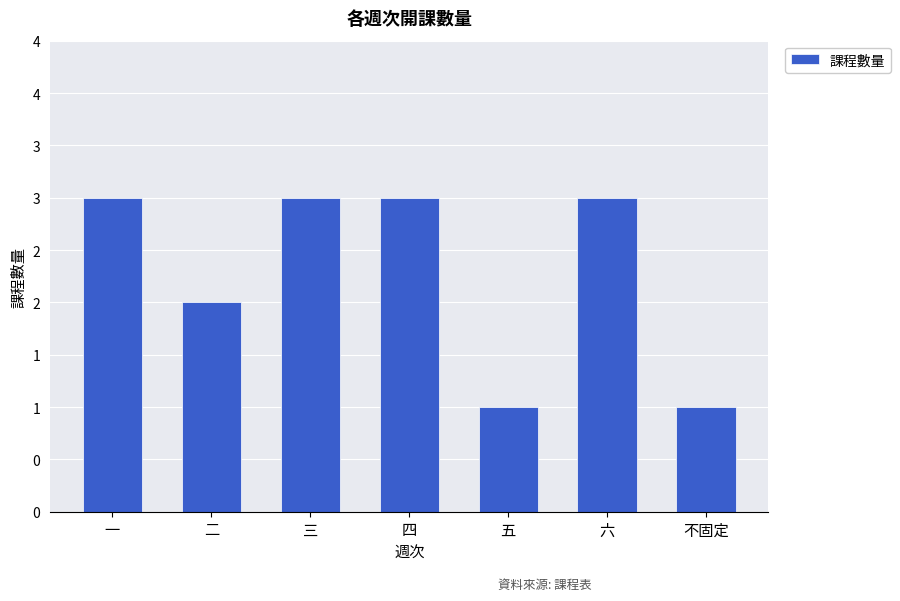

Rank the categories by value from highest to lowest.

一, 三, 四, 六, 二, 五, 不固定